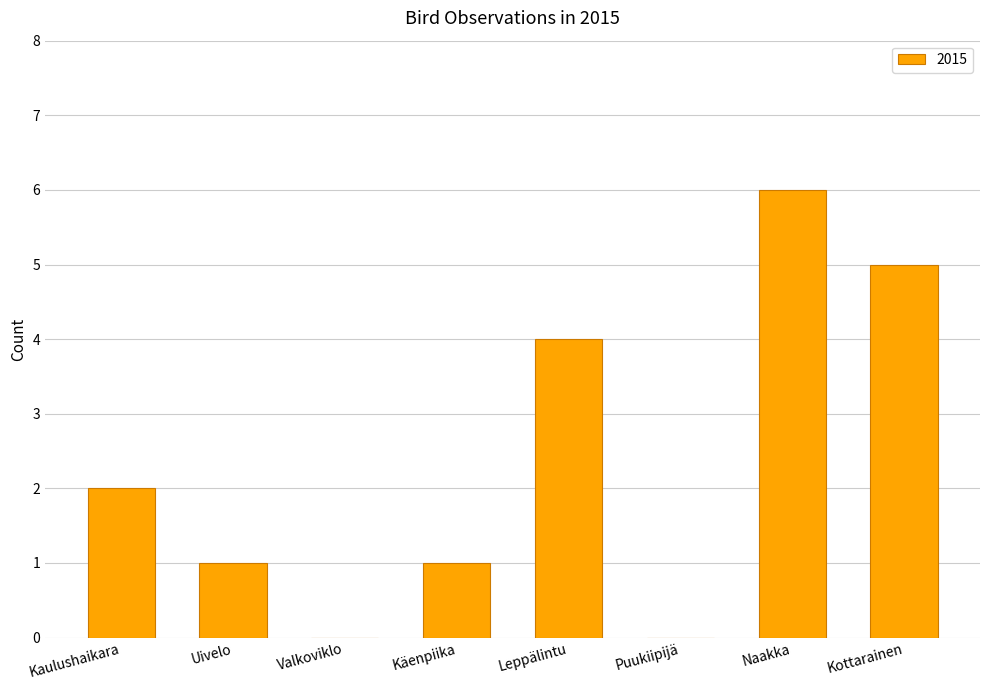

Does the chart contain stacked bars?

No